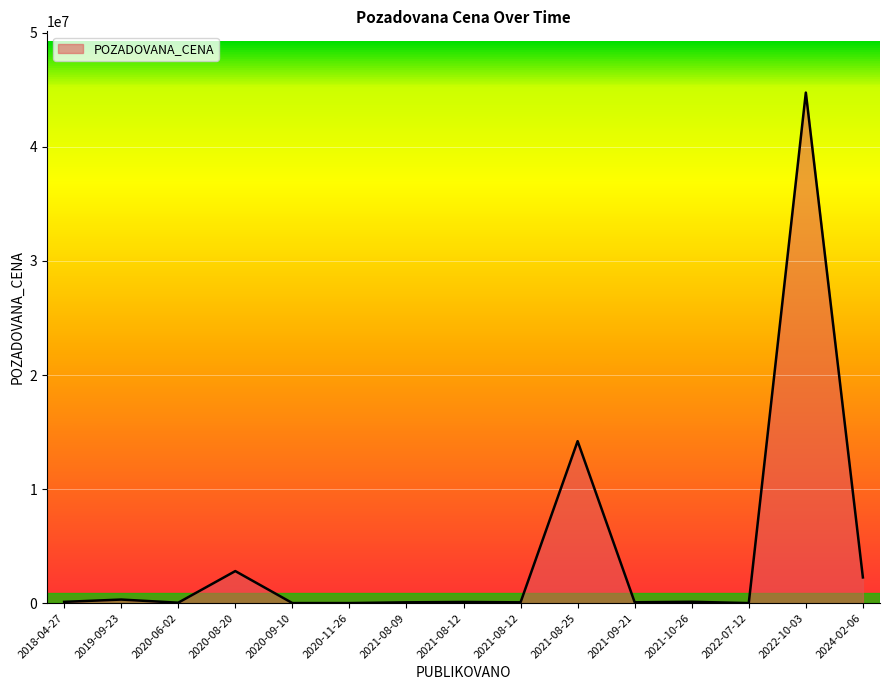

Is this an area chart (filled region under the line)?

Yes